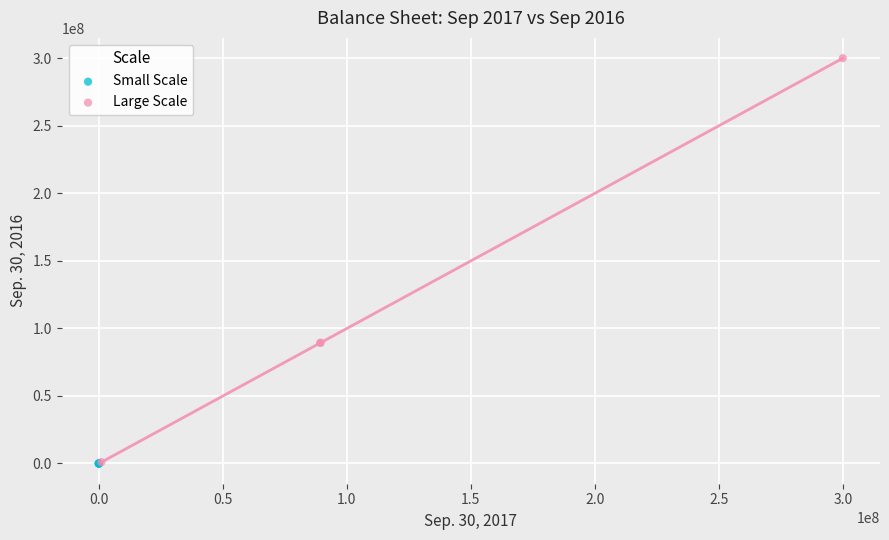

Which series contains the highest Y value?

Large Scale